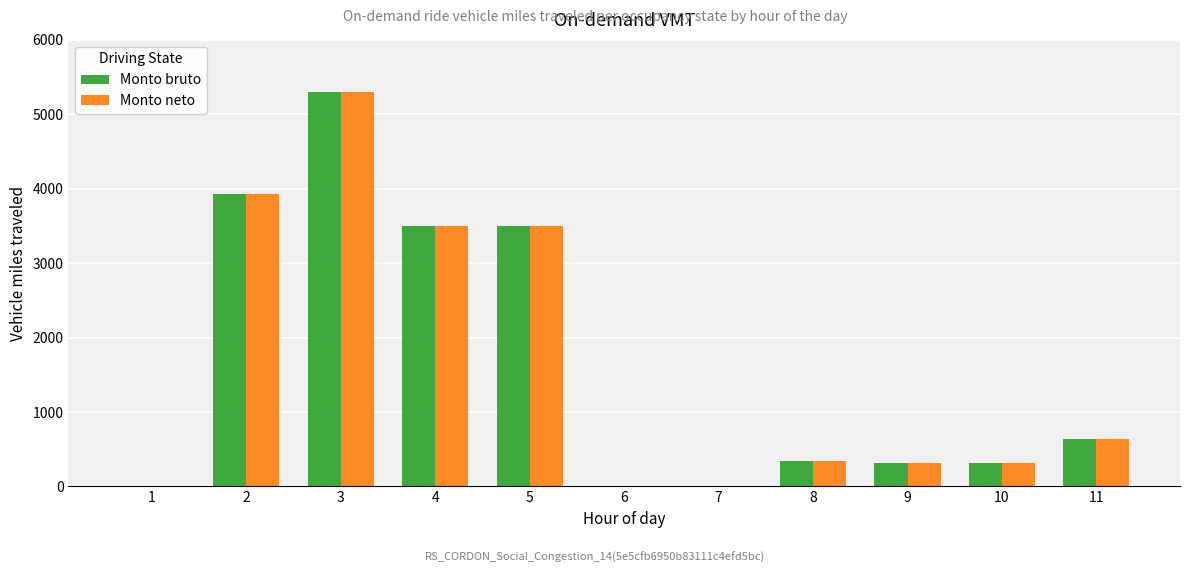

What is the sum of all Monto bruto values?

17827.9